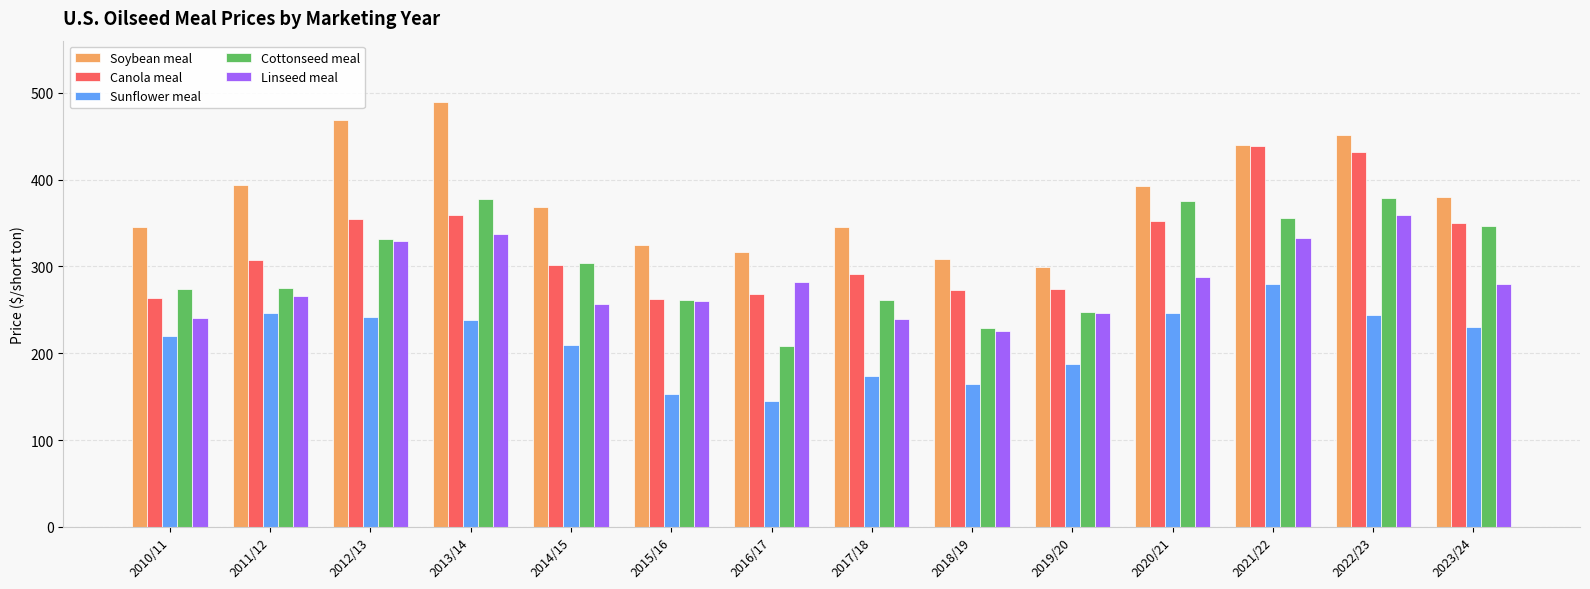

The Linseed meal series shows 402.5 at 2018/19. True or false?

False